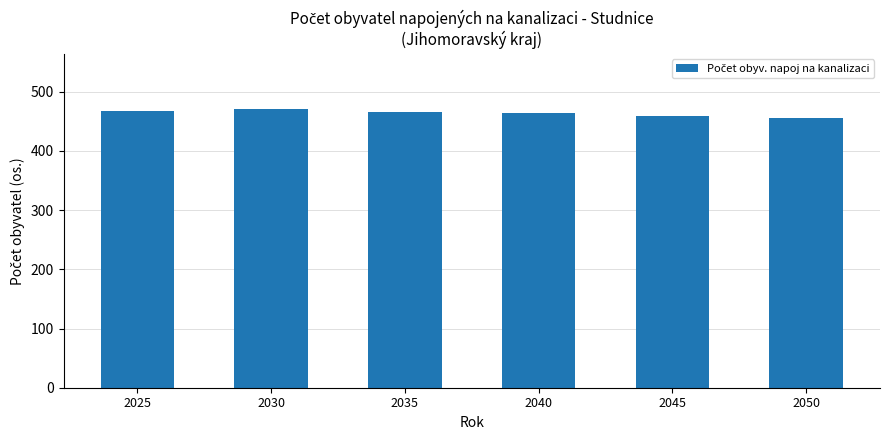

What is the sum of all values?

2781